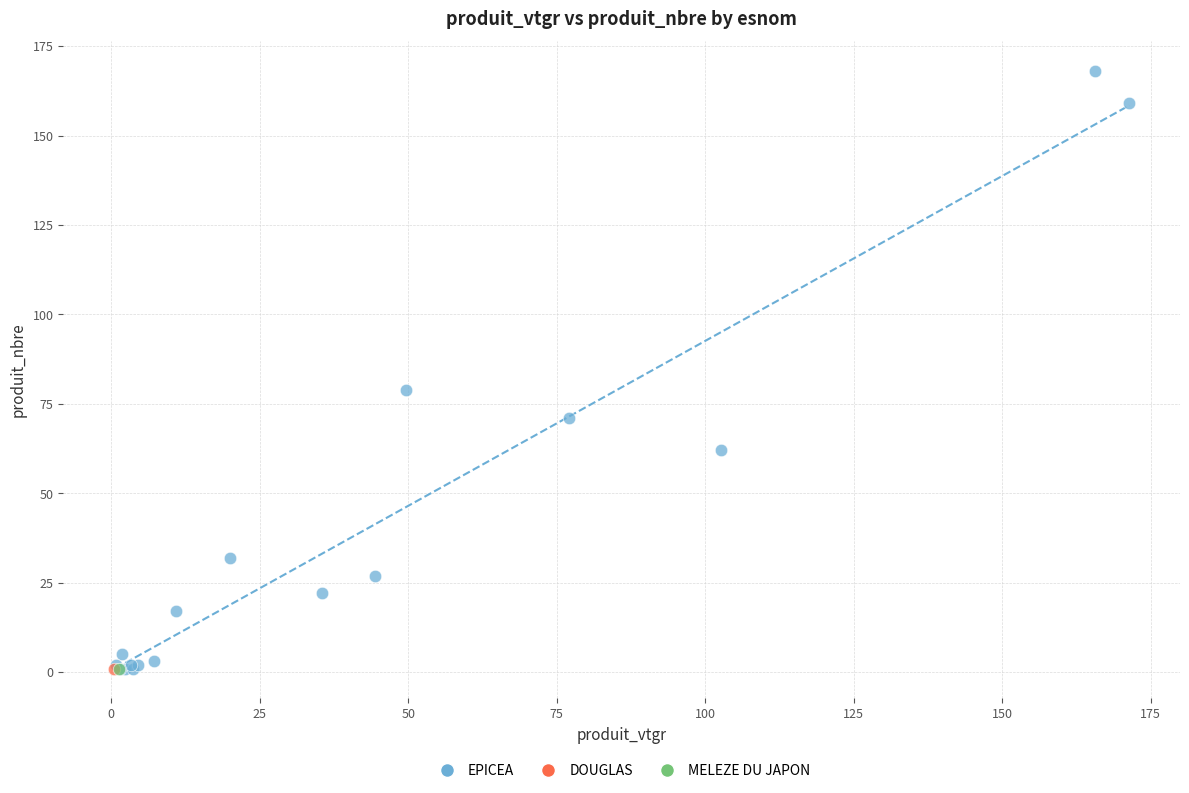

What are all the series names shown in the legend?

EPICEA, DOUGLAS, MELEZE DU JAPON